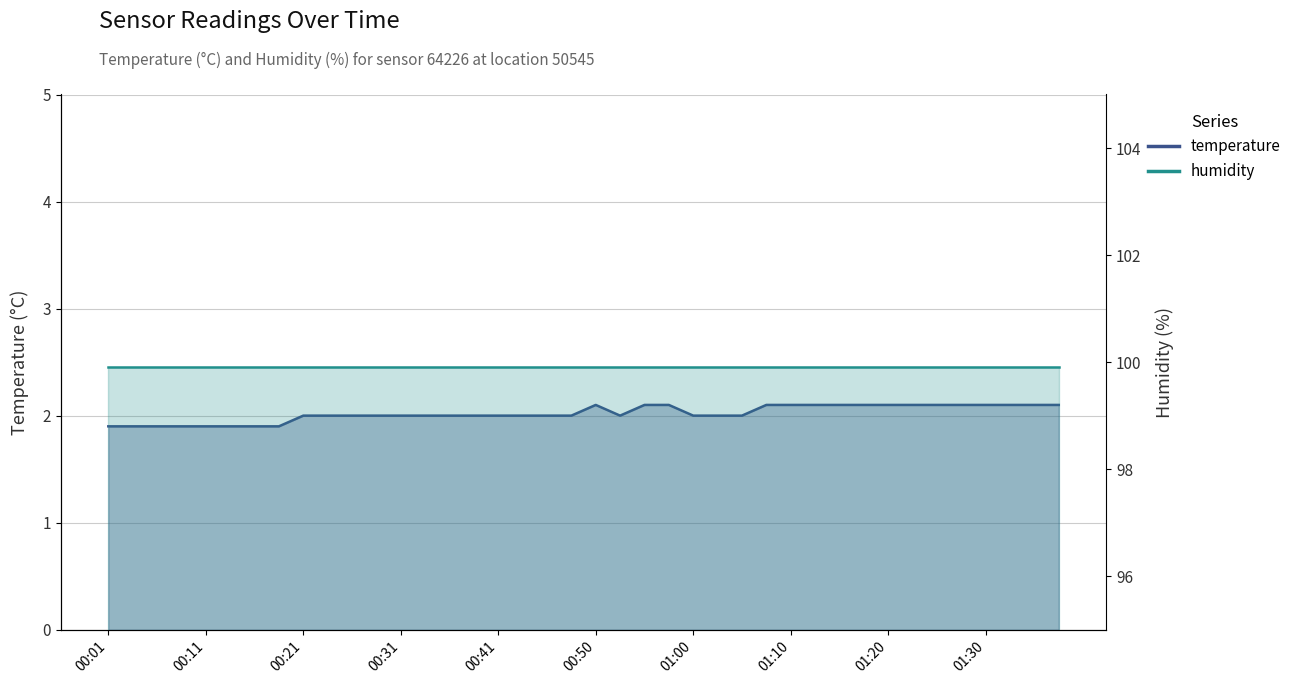

Which has a higher value, 01:35 or 01:28?

01:35